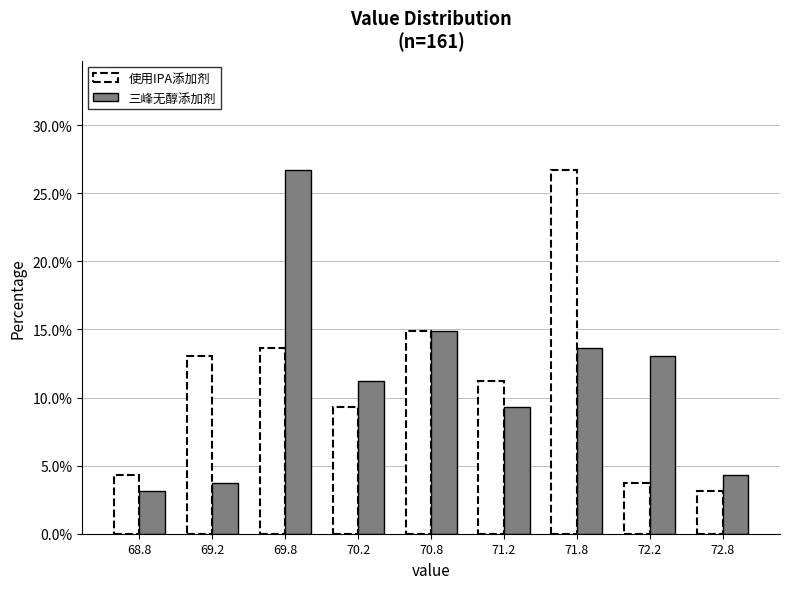

Reading right to left, what are all the values shown in this chart?

使用IPA添加剂: 3.1	3.7	26.7	11.2	14.9	9.3	13.7	13.0	4.3
三峰无醇添加剂: 4.3	13.0	13.7	9.3	14.9	11.2	26.7	3.7	3.1